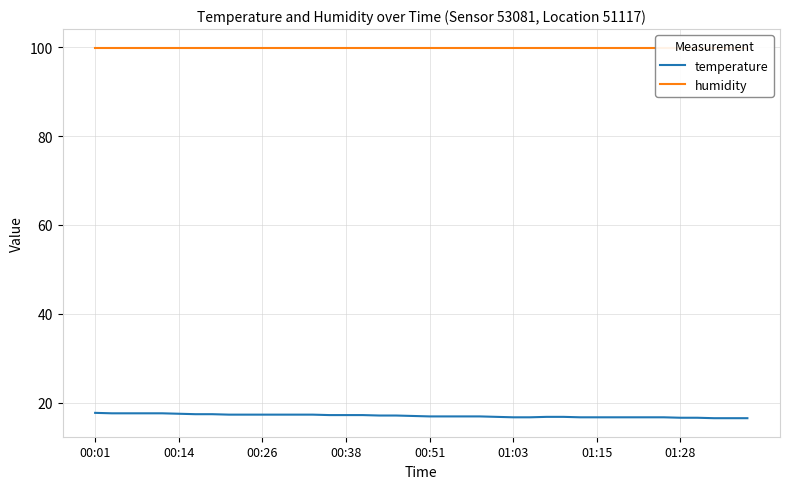

Is the value of humidity at 13 greater than the value of temperature at 23?

Yes